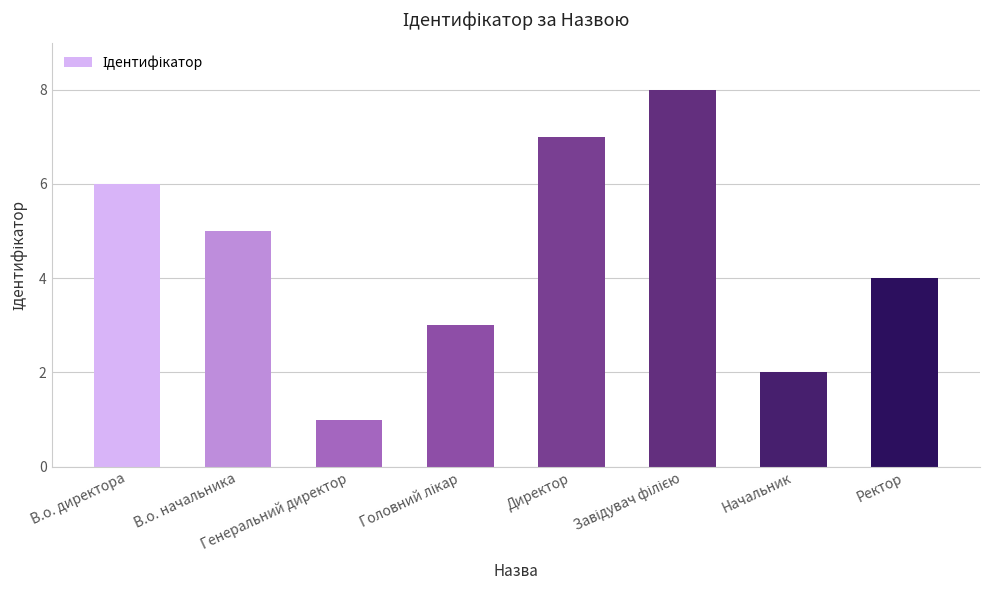

How many bars are there in total?

8